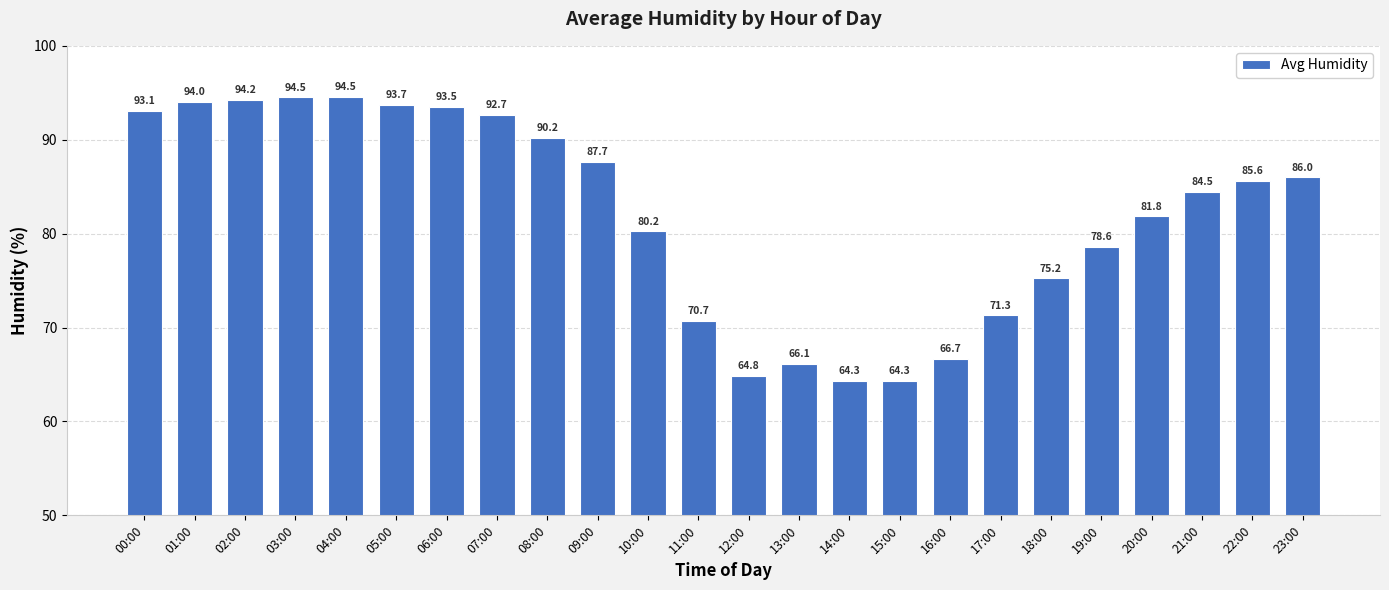

At which label is the value closest to 79?

19:00